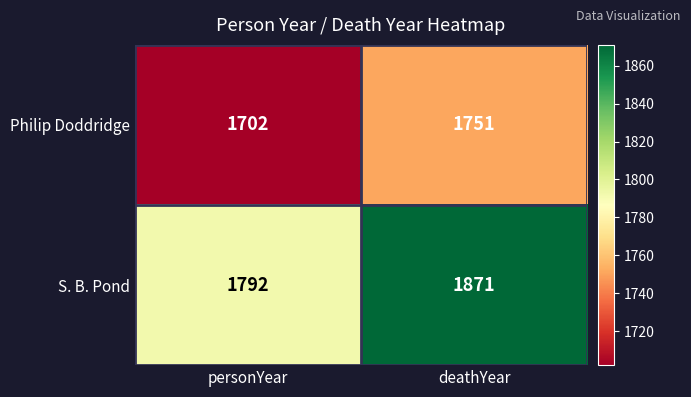

Reading left to right, extract all data points from this chart.

Philip Doddridge: 1702	1751
S. B. Pond: 1792	1871